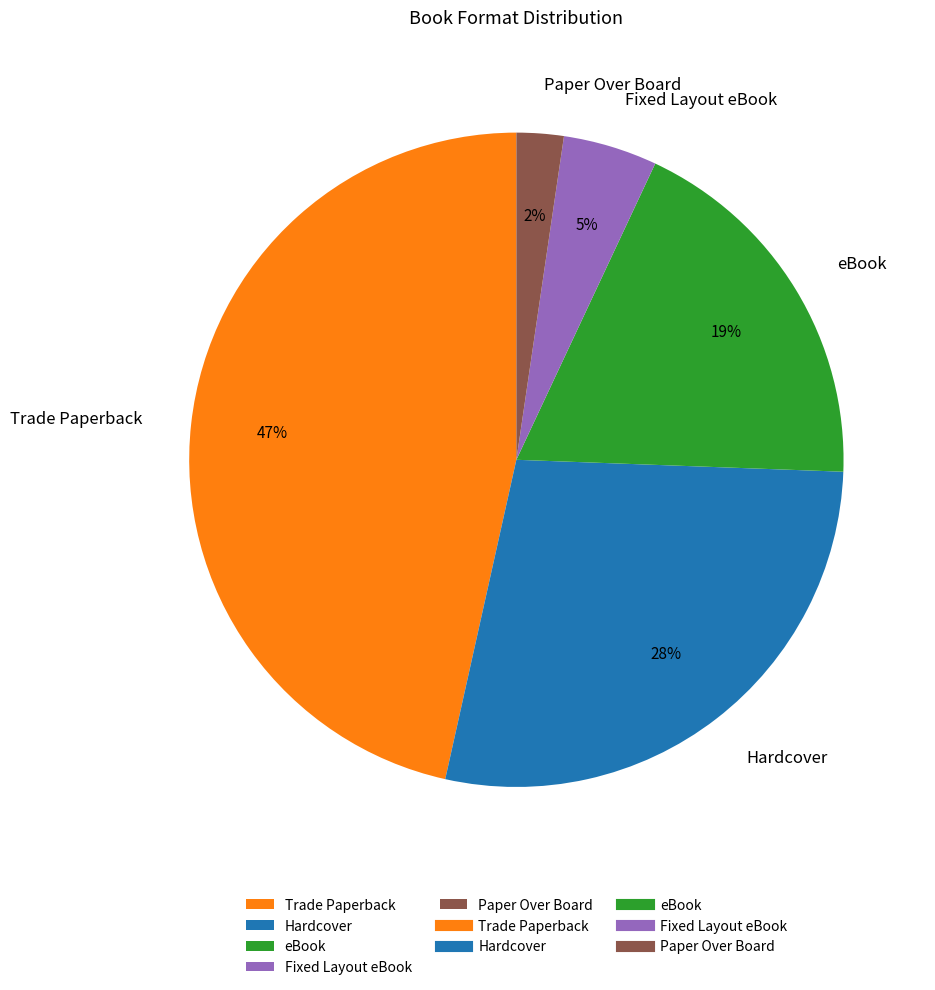

What percentage is the eBook slice, to the nearest percent?

19%